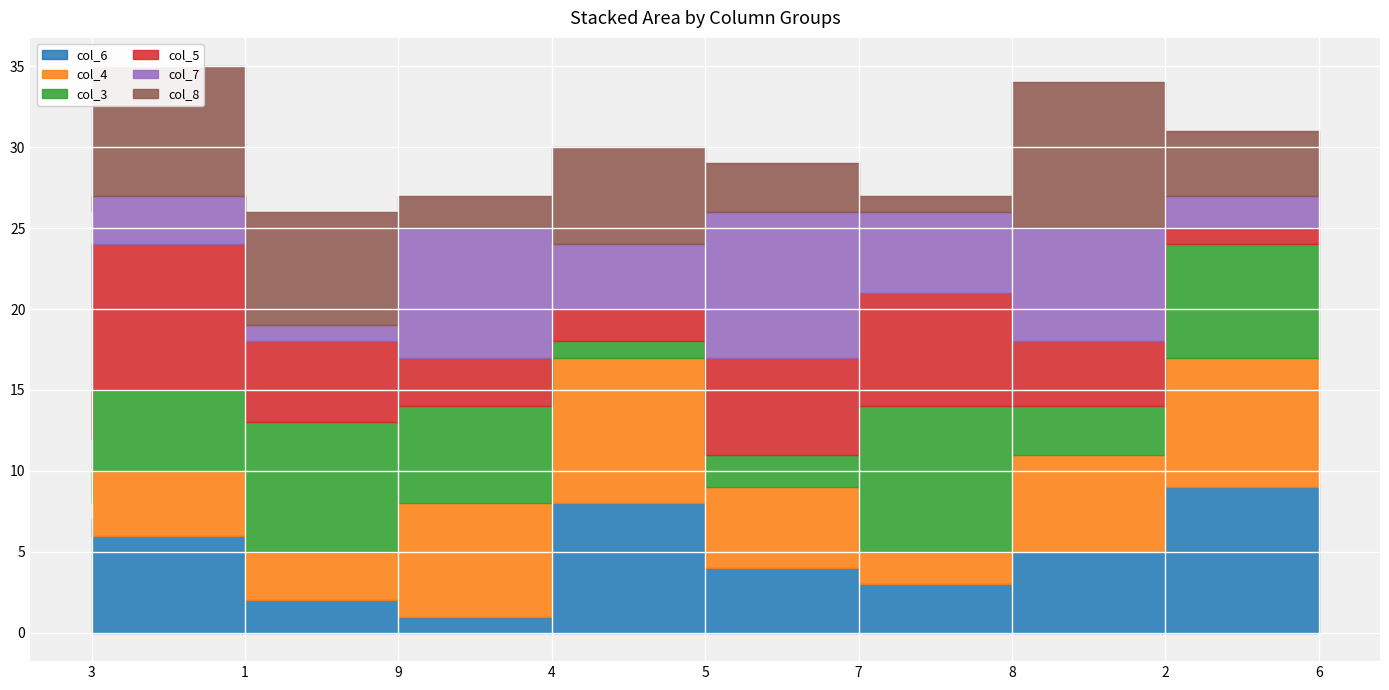

At which label is col_5 closest to 5?

9